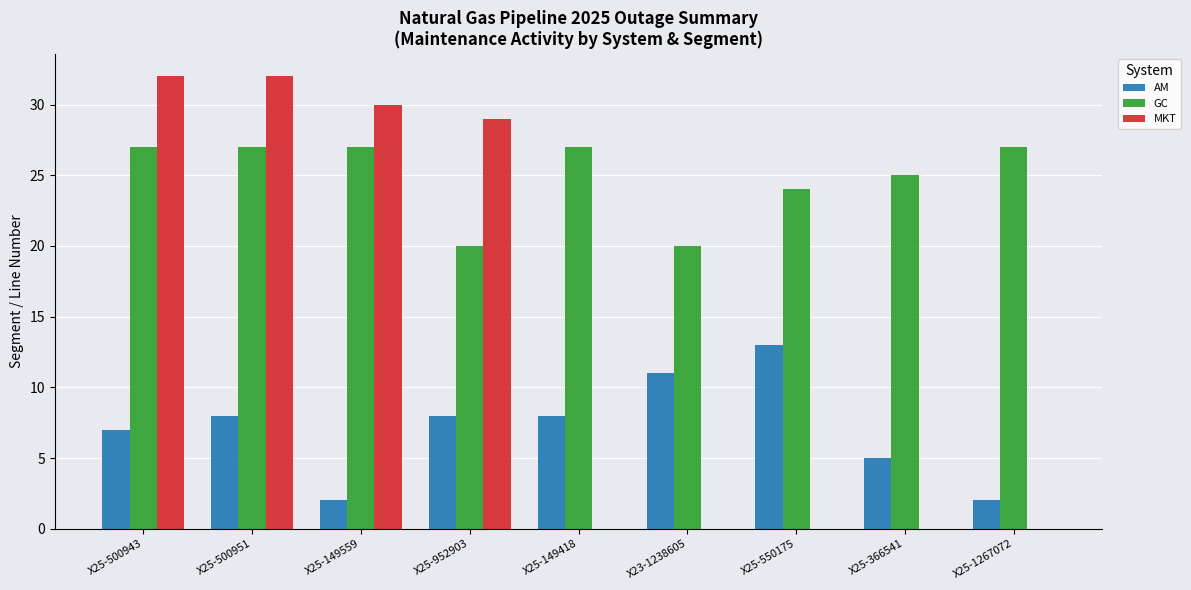

Is the value of AM at X25-1267072 greater than the value of GC at X25-1267072?

No